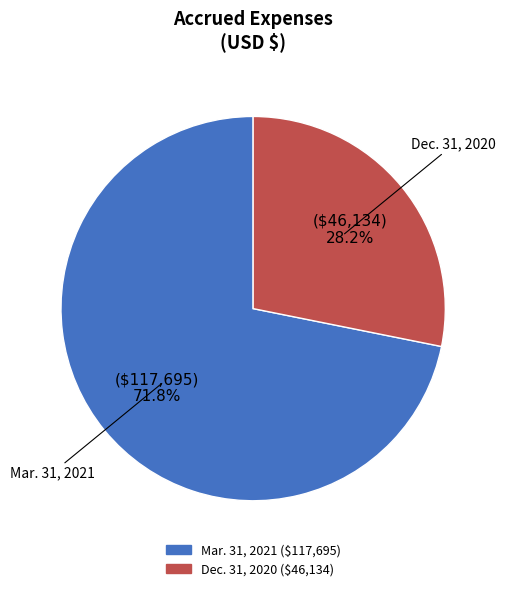

Does any single category account for the majority?

Yes